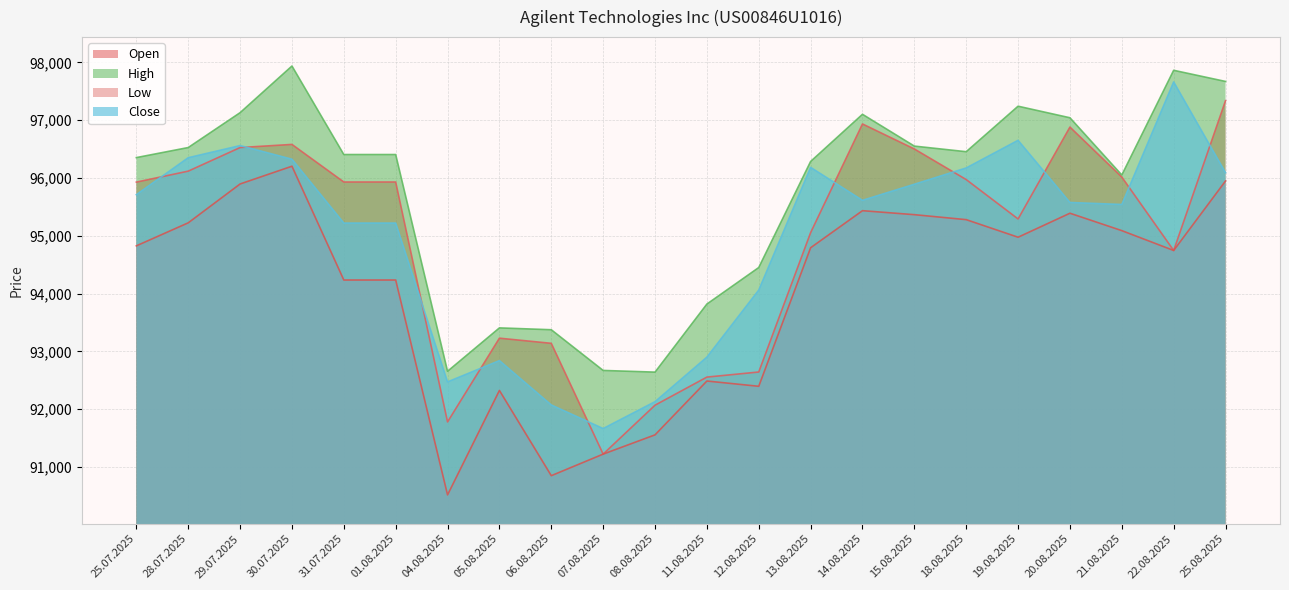

Which series has the largest range (max minus min)?

Open